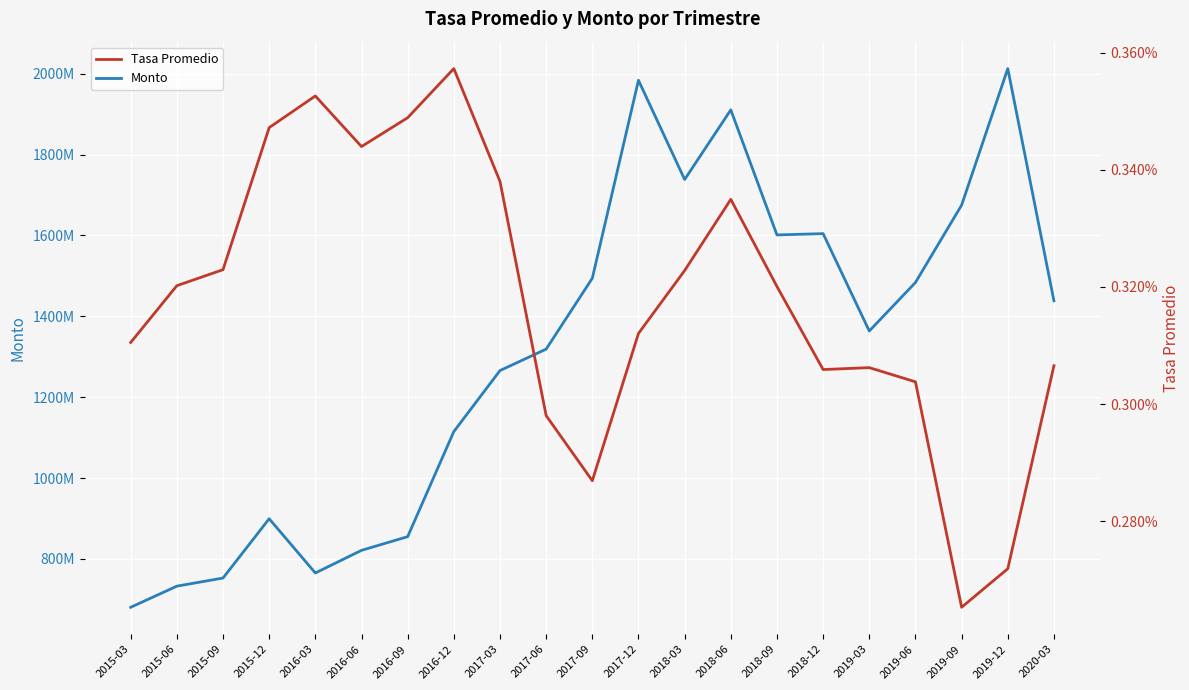

True or false: Monto and Tasa Promedio cross at least once.

False